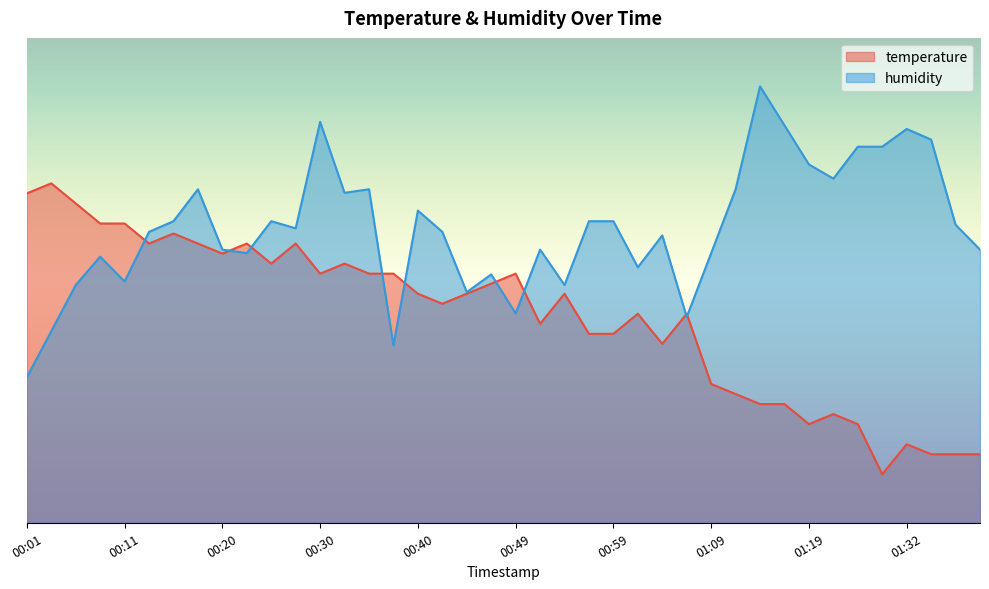

Which series changed the most between 00:15 and 01:06?

humidity